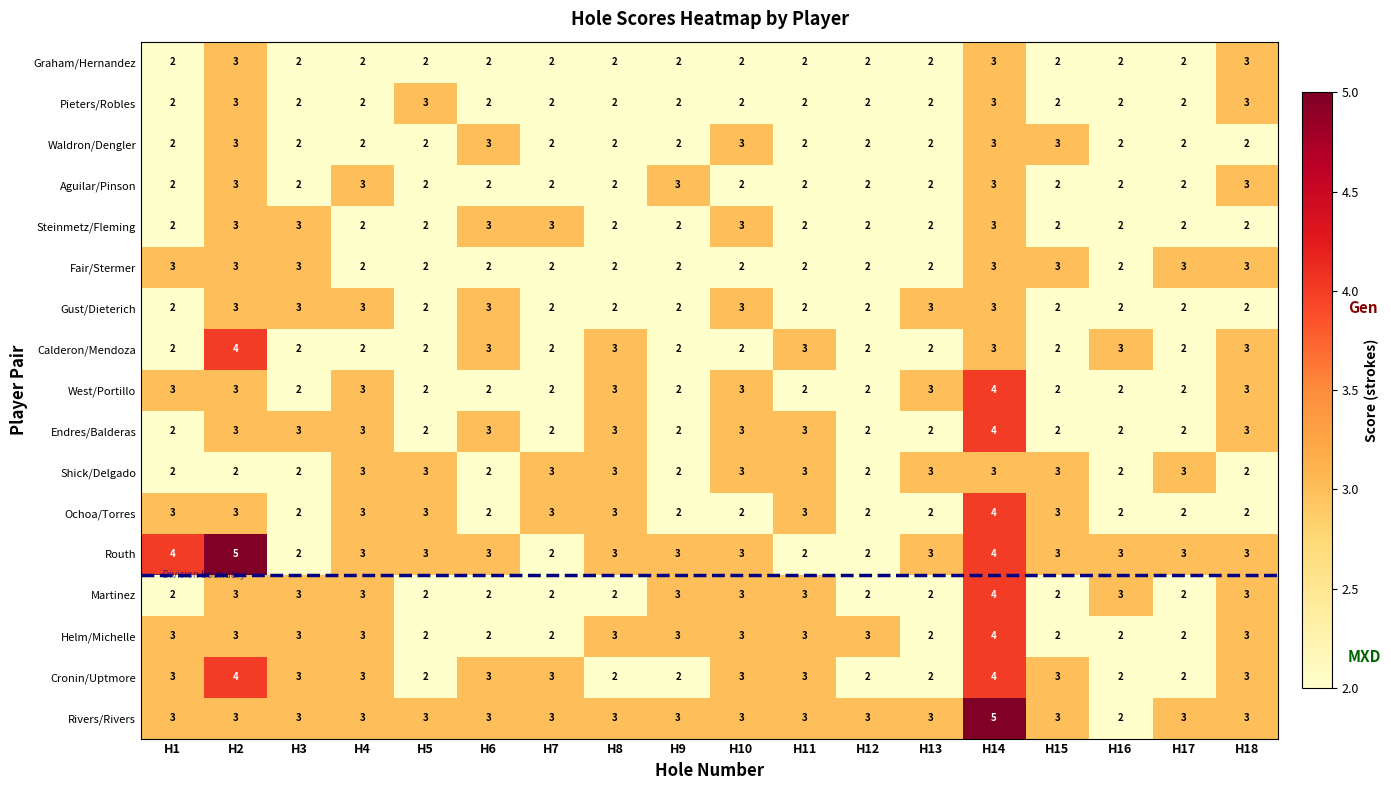

True or false: Gust/Dieterich has a value of 1 at H2.

False